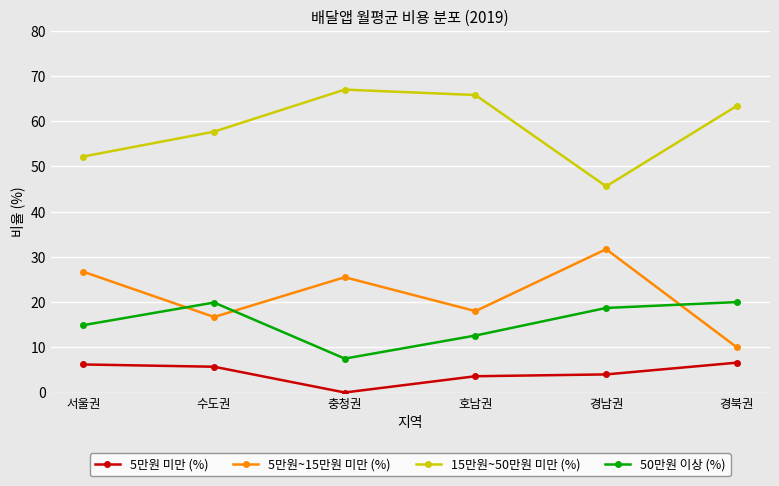

What are all the series names shown in the legend?

5만원 미만 (%), 5만원~15만원 미만 (%), 15만원~50만원 미만 (%), 50만원 이상 (%)